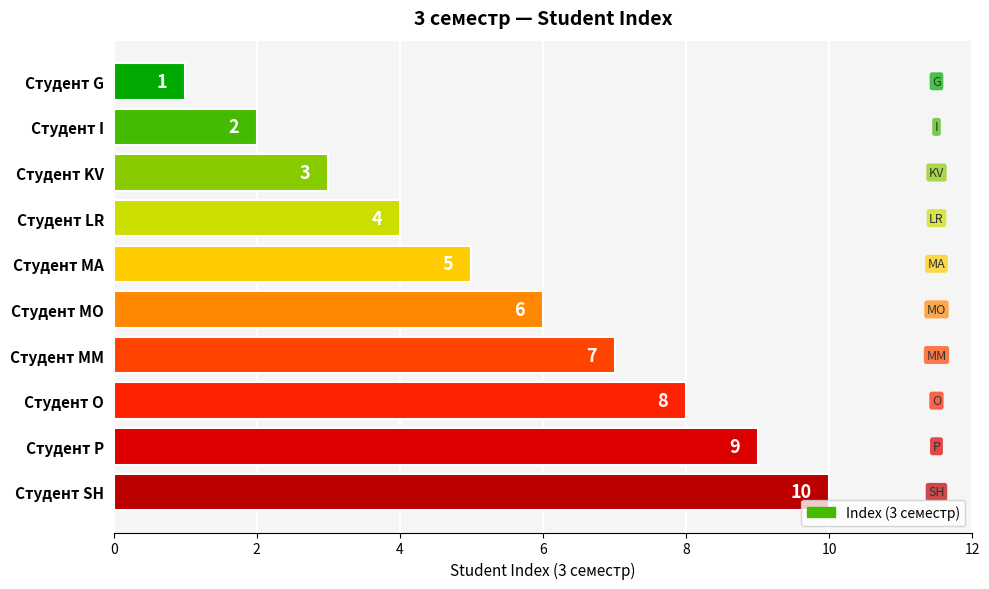

How many bars are there in total?

10